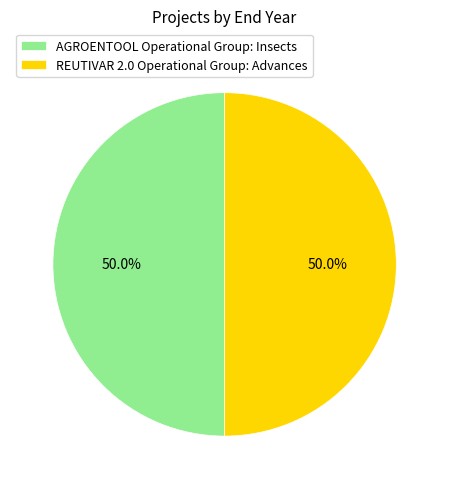

Combined, what portion of the pie is REUTIVAR 2.0 Operational Group: Advances and AGROENTOOL Operational Group: Insects?

100.0%